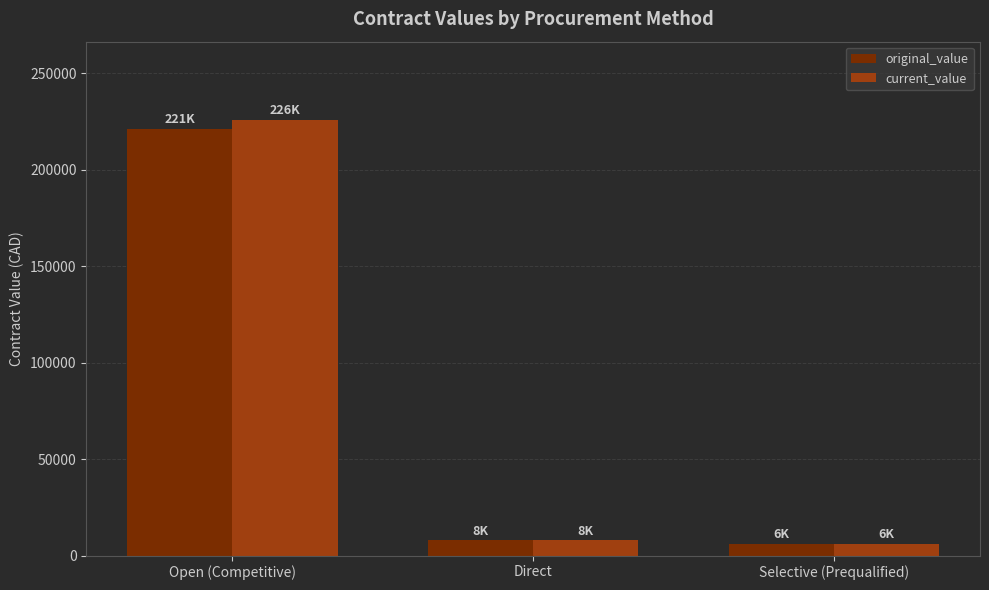

List the series in order of their peak value, lowest first.

original_value, current_value